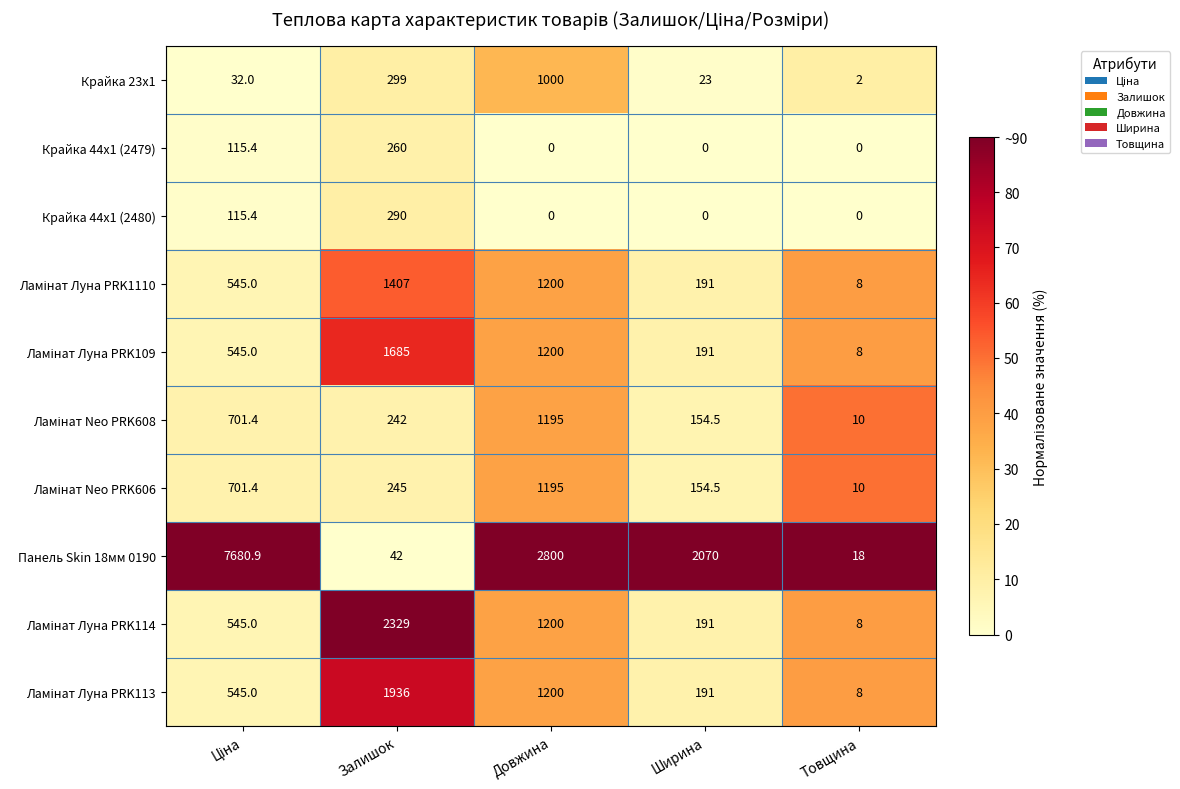

How many series are shown in this chart?

10